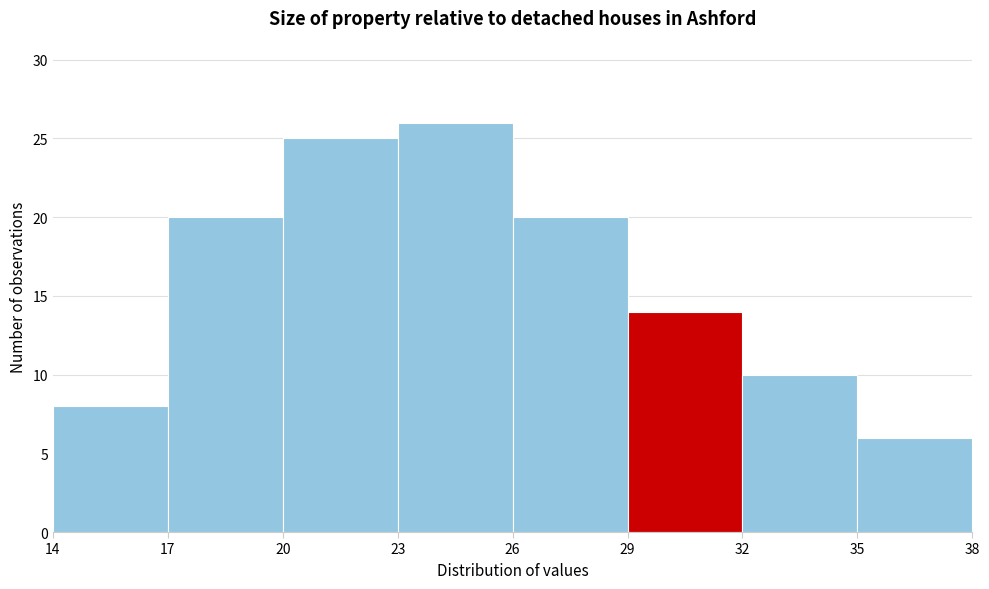

What is the height of the bar covering 17 to 20 on the x-axis? The values are not printed on the chart, so give them approximately, as read against the axis.

20